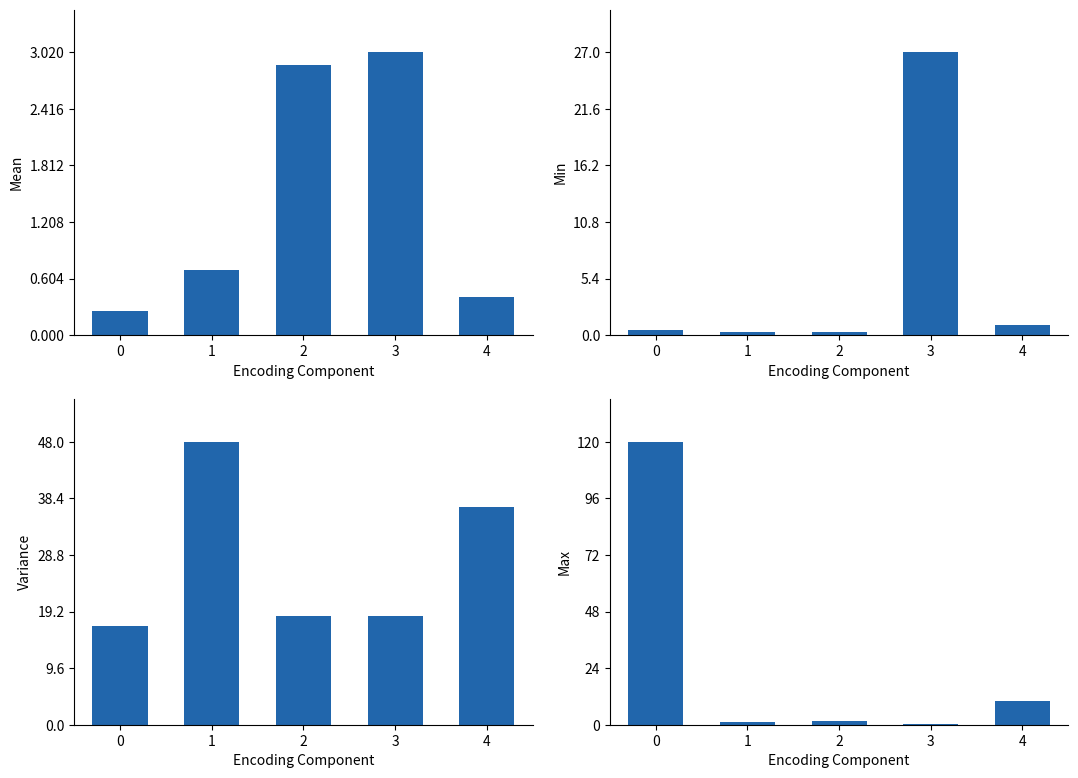

What value does the Min series have at 1?

0.3